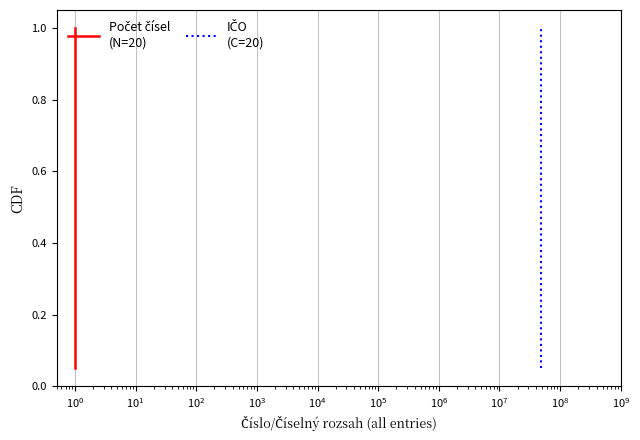

How many lines are shown in the chart?

2